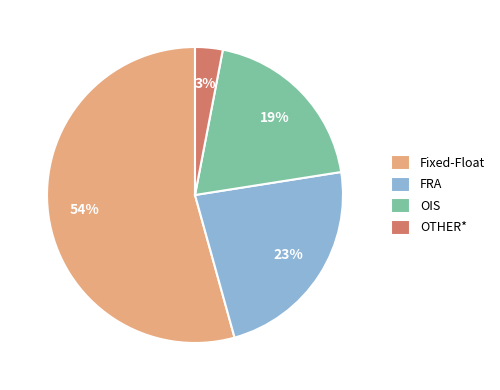

Which slice is the smallest?

OTHER*